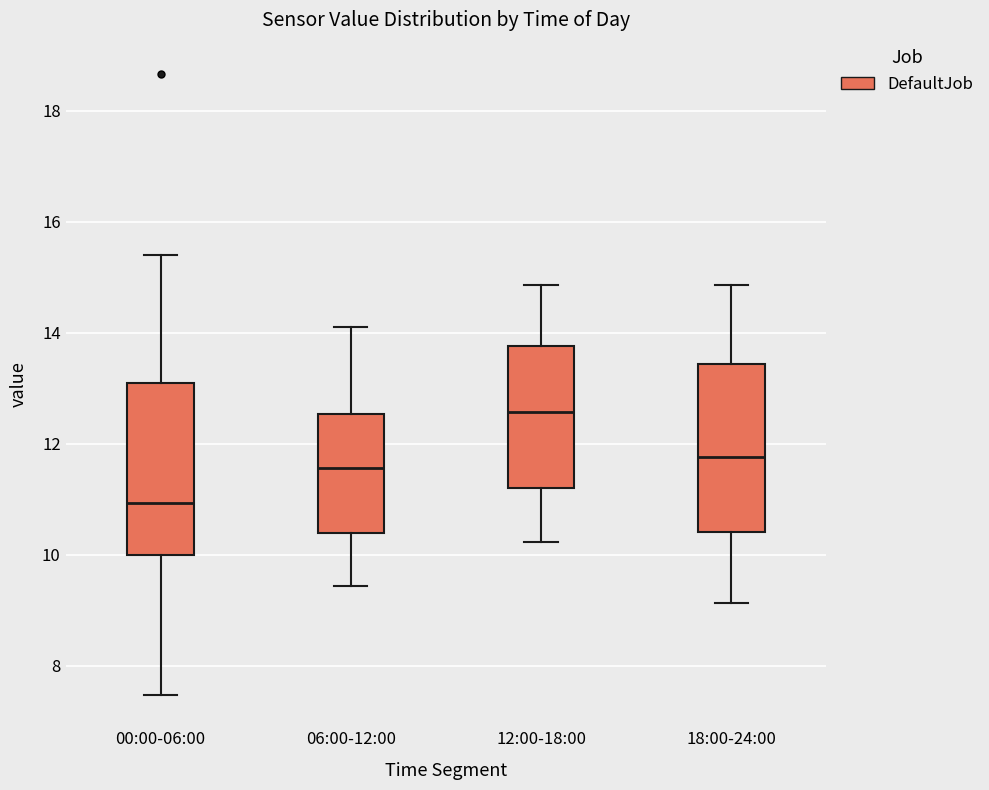

Reading left to right, transcribe this box plot: for each box, give where its median line is, the range the box spans, and where its two whiskers end, as read against the y-axis. The values are not printed on the chart, so give them approximately, as read against the axis.

00:00-06:00: median 11.0, box 10.0 to 13.0, whiskers 7.4 to 15.4
06:00-12:00: median 11.6, box 10.4 to 12.6, whiskers 9.4 to 14.2
12:00-18:00: median 12.6, box 11.2 to 13.8, whiskers 10.2 to 14.8
18:00-24:00: median 11.8, box 10.4 to 13.4, whiskers 9.2 to 14.8